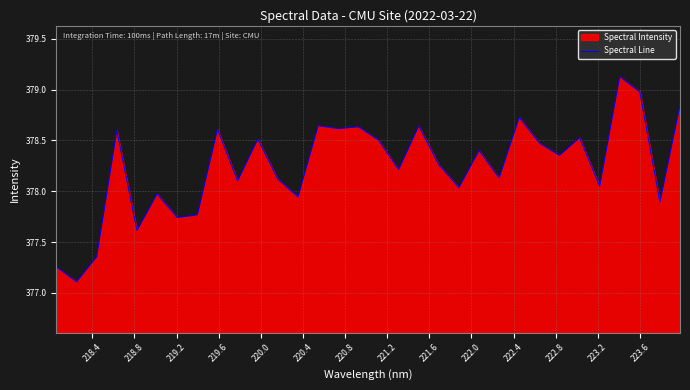

What is the greatest value displayed?

379.1